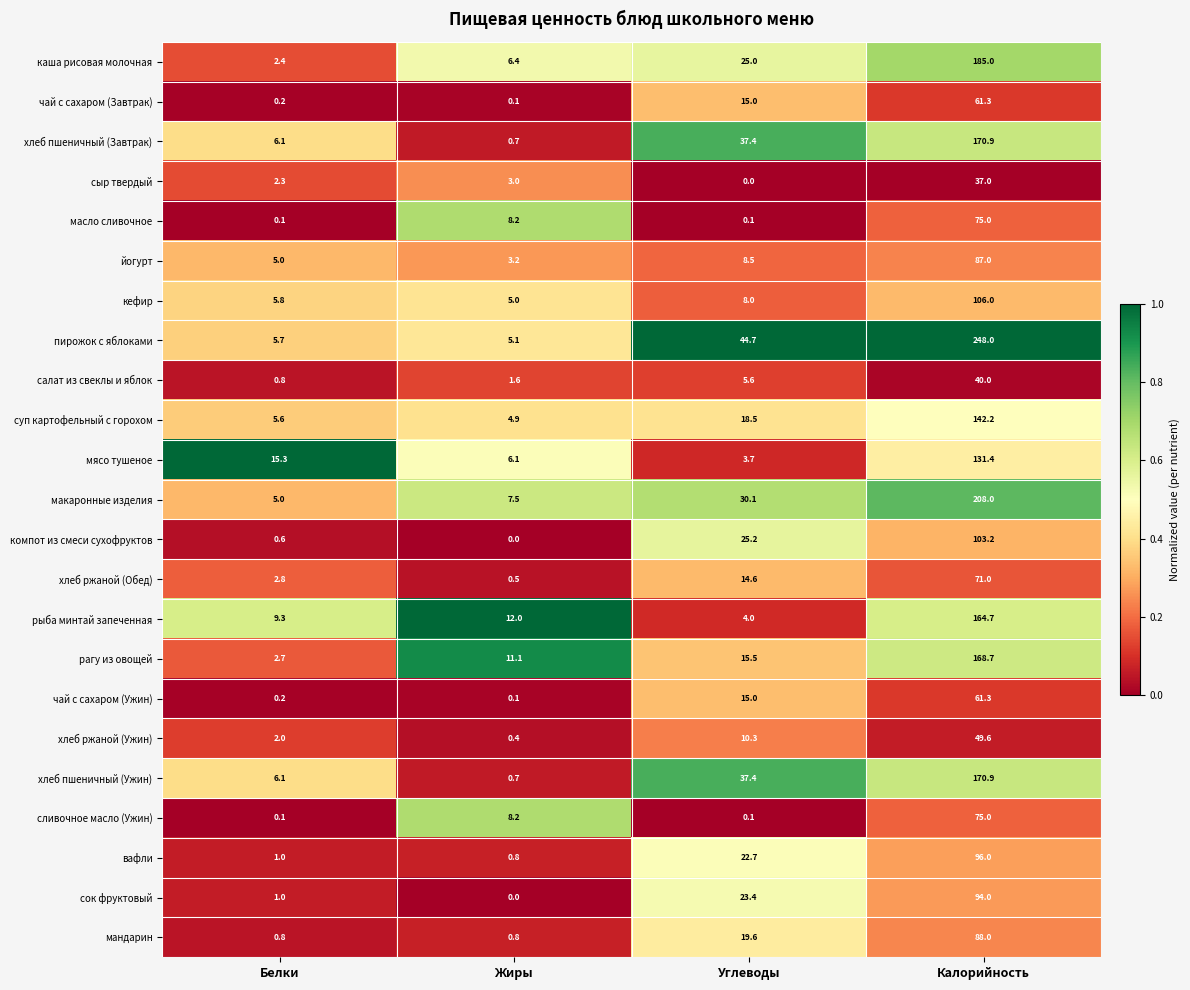

Which category has the lowest value in the мясо тушеное series?

Углеводы